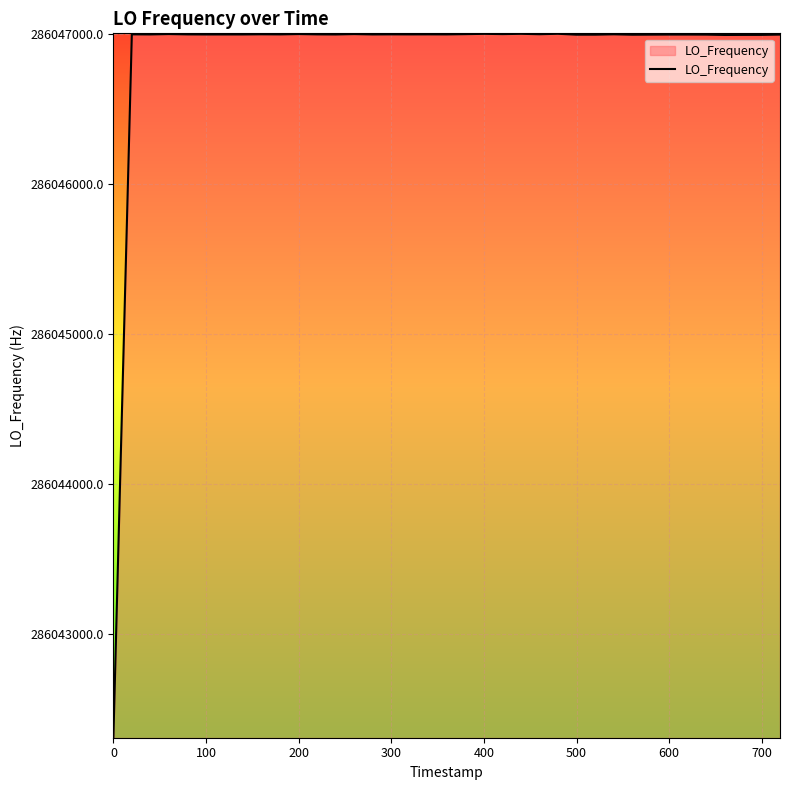

What is the smallest value displayed?

286042314.0